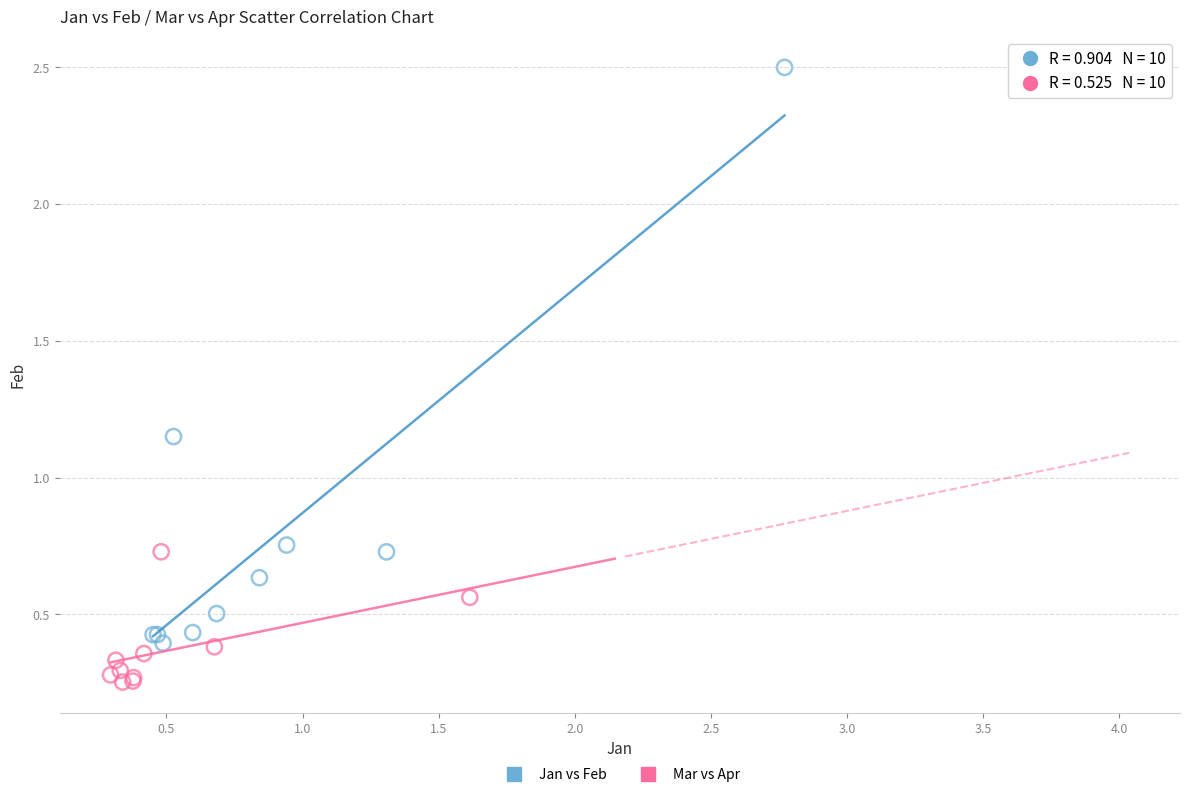

Which series reaches the minimum Y coordinate?

Mar vs Apr